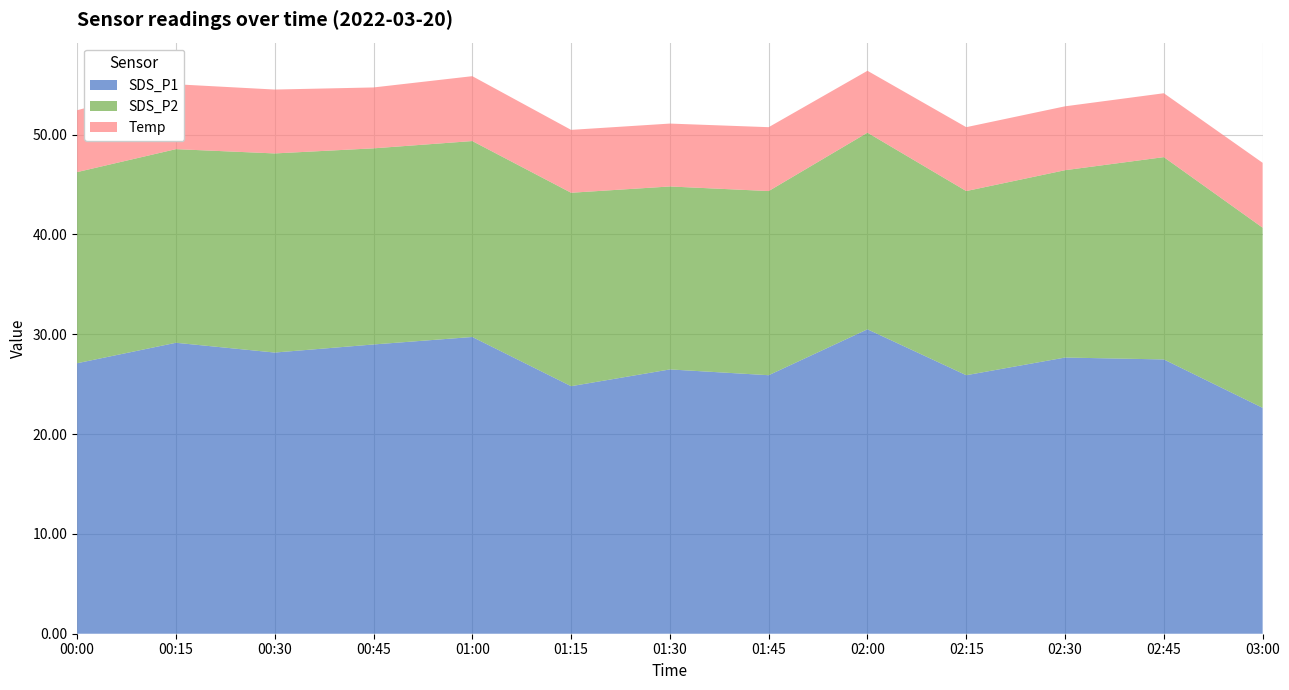

Reading left to right, extract all data points from this chart.

SDS_P1: 27.1	29.1	28.2	29.0	29.7	24.8	26.5	25.9	30.5	25.9	27.7	27.5	22.6
SDS_P2: 19.1	19.4	19.9	19.6	19.6	19.4	18.3	18.4	19.7	18.4	18.8	20.3	18.1
Temp: 6.2	6.5	6.4	6.1	6.5	6.3	6.3	6.4	6.2	6.4	6.4	6.4	6.5